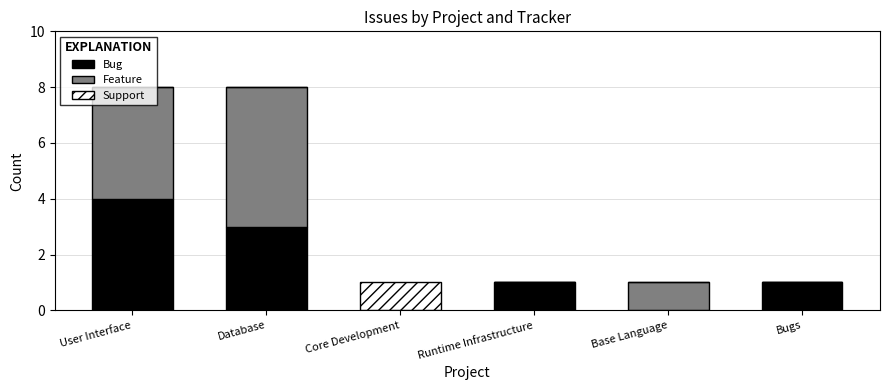

What is the sum of all Bug values?

9